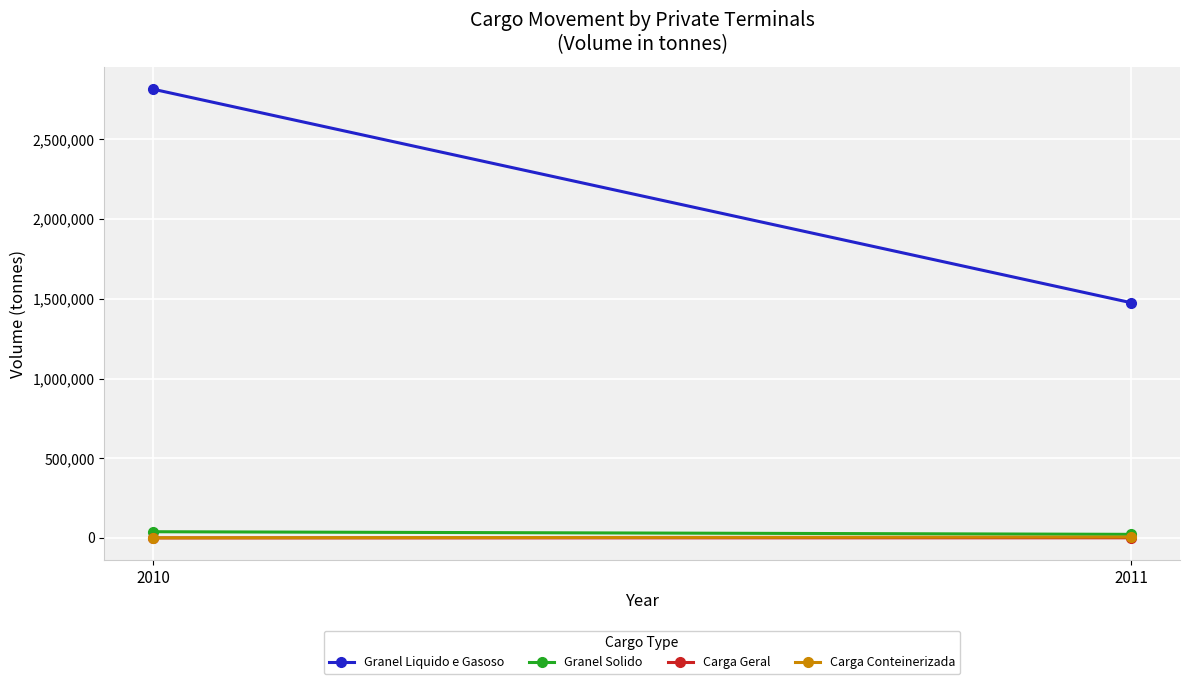

True or false: Granel Solido has a value of 37865.9 at 2011.

False